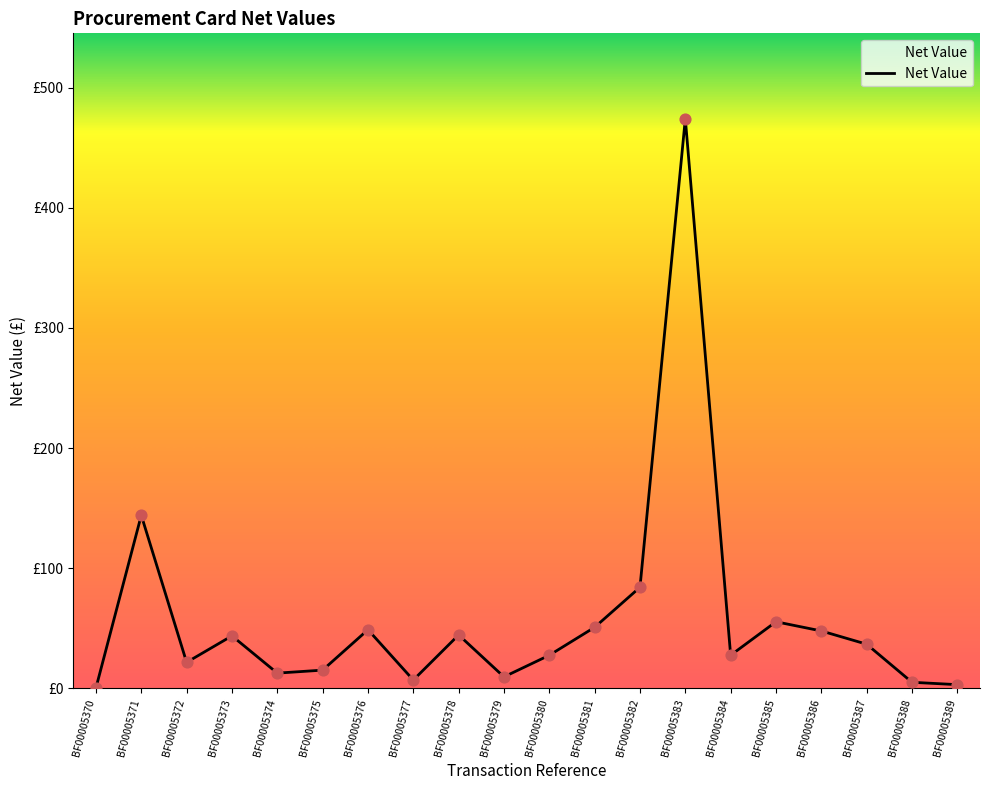

Between BF00005389 and BF00005388, which is larger?

BF00005388